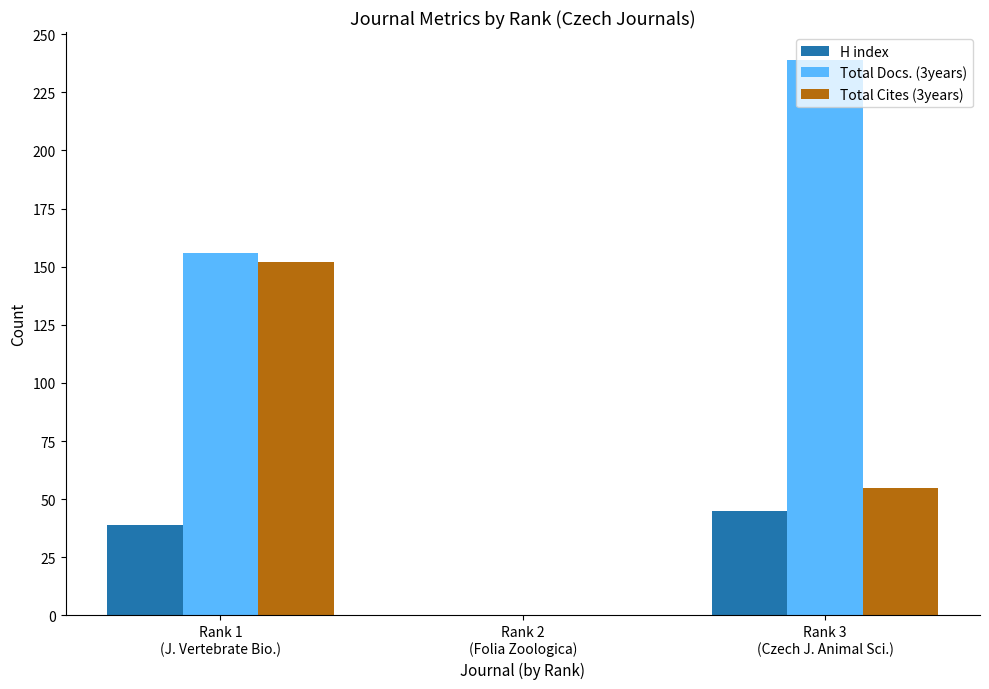

Are the bars horizontal?

No